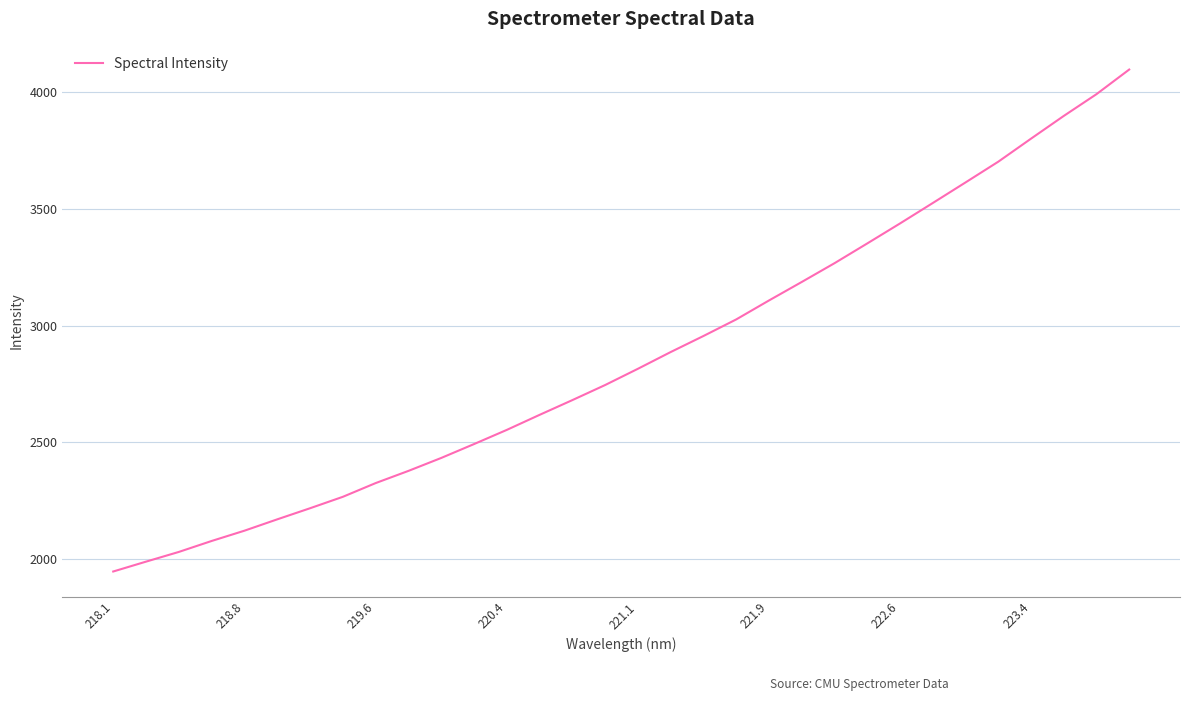

What is the greatest value displayed?

4096.5